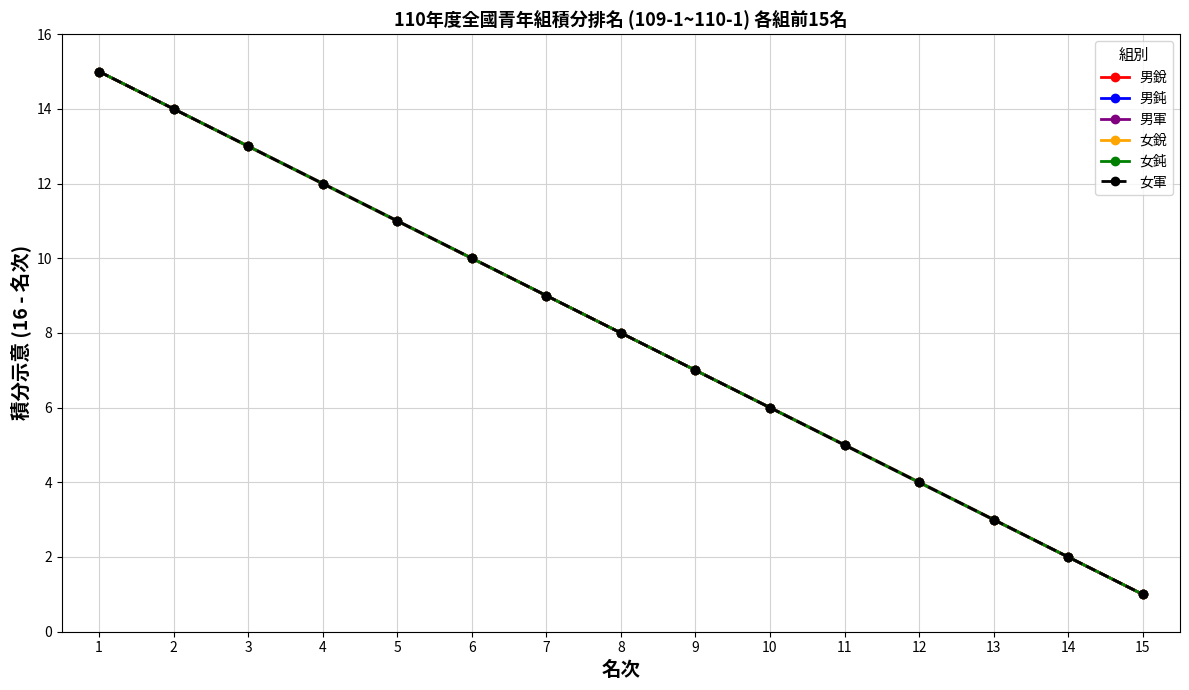

Is it true that 男銳 equals 11 at 5?

True